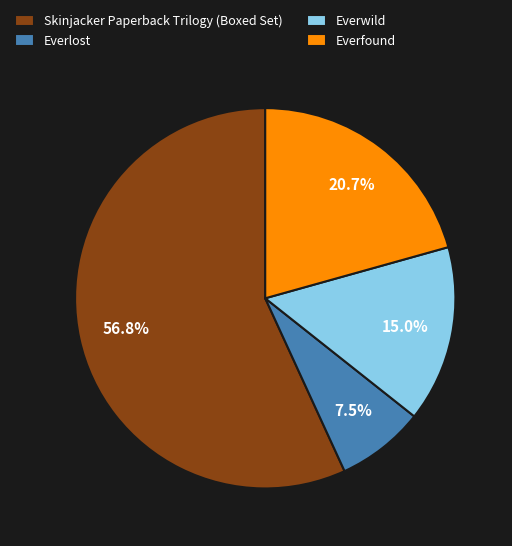

Is it true that Everlost is 22% of the pie?

False